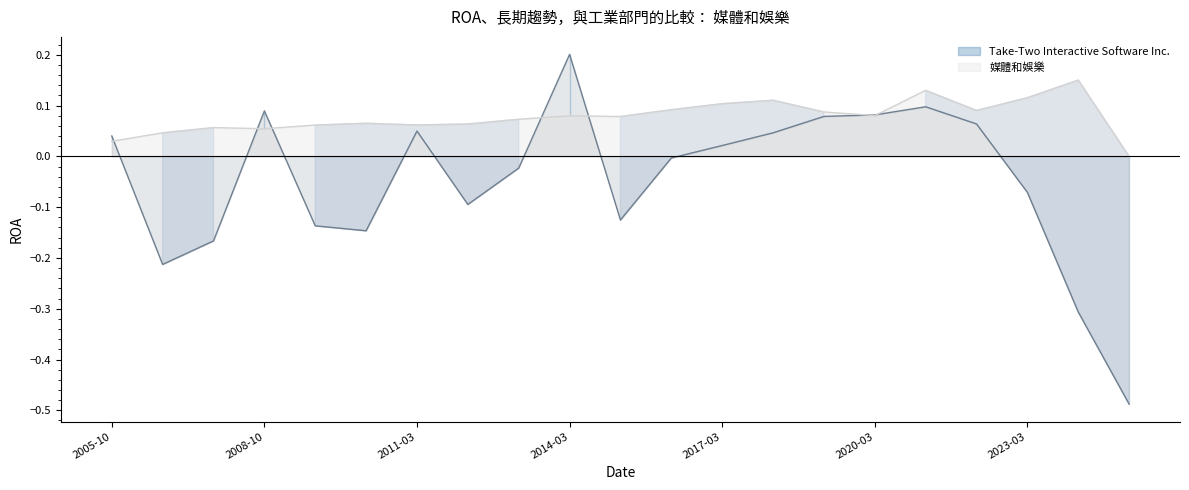

How many interior local valleys does the 媒體和娛樂 series have?

5